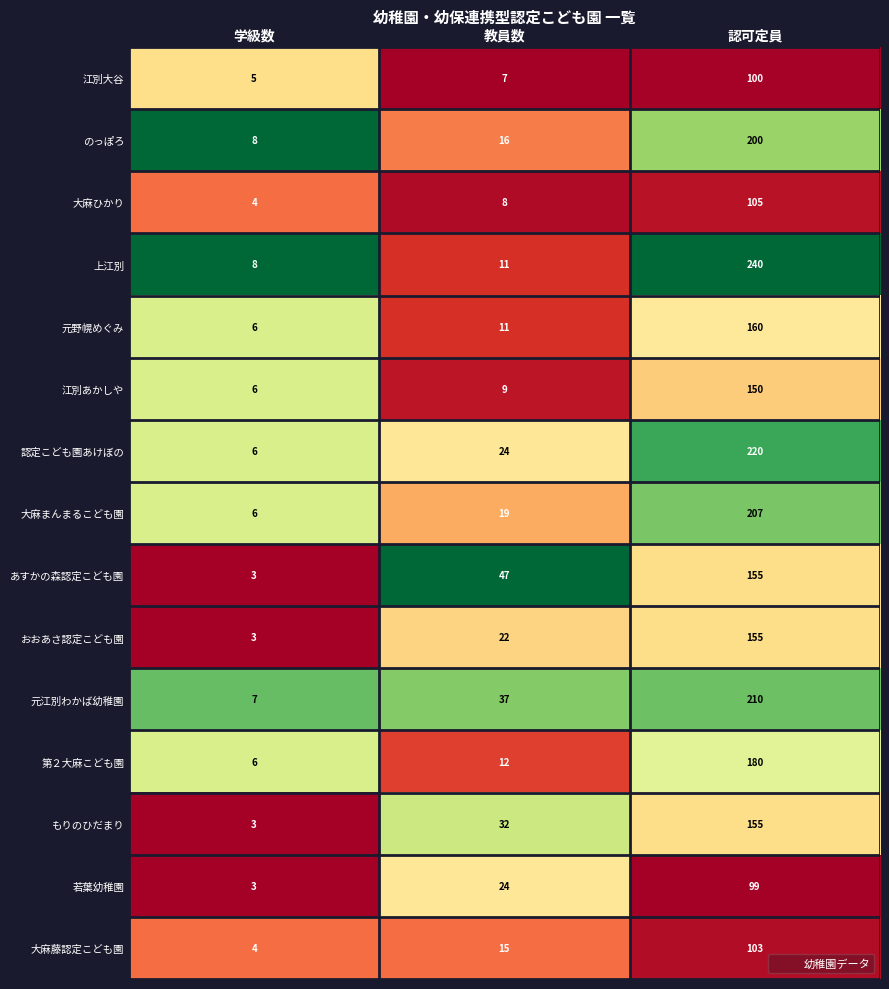

What is the approximate value of 大麻藤認定こども園 at 学級数, to the nearest 5?

5